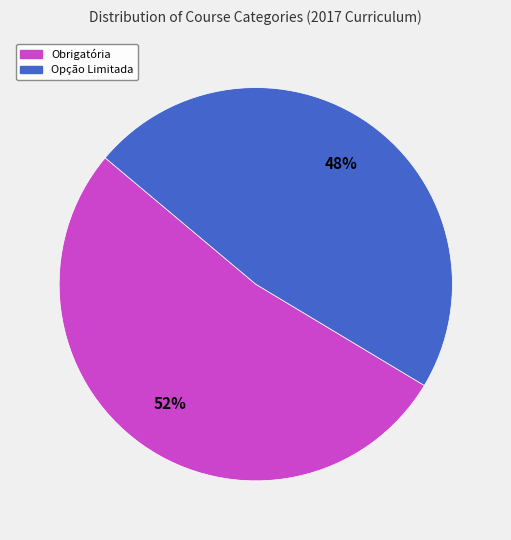

Is there a majority slice in this chart?

Yes